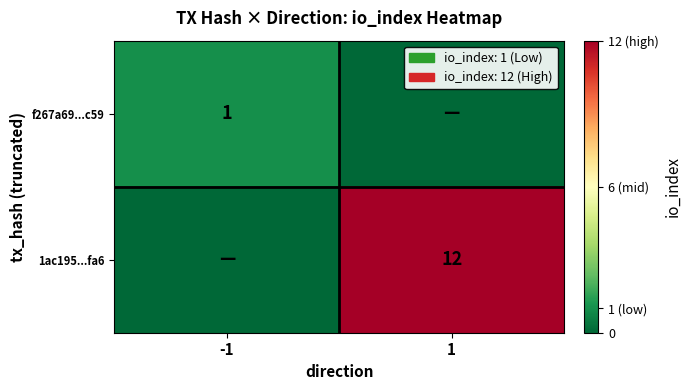

The 1ac195...fa6 series shows 16 at 1. True or false?

False